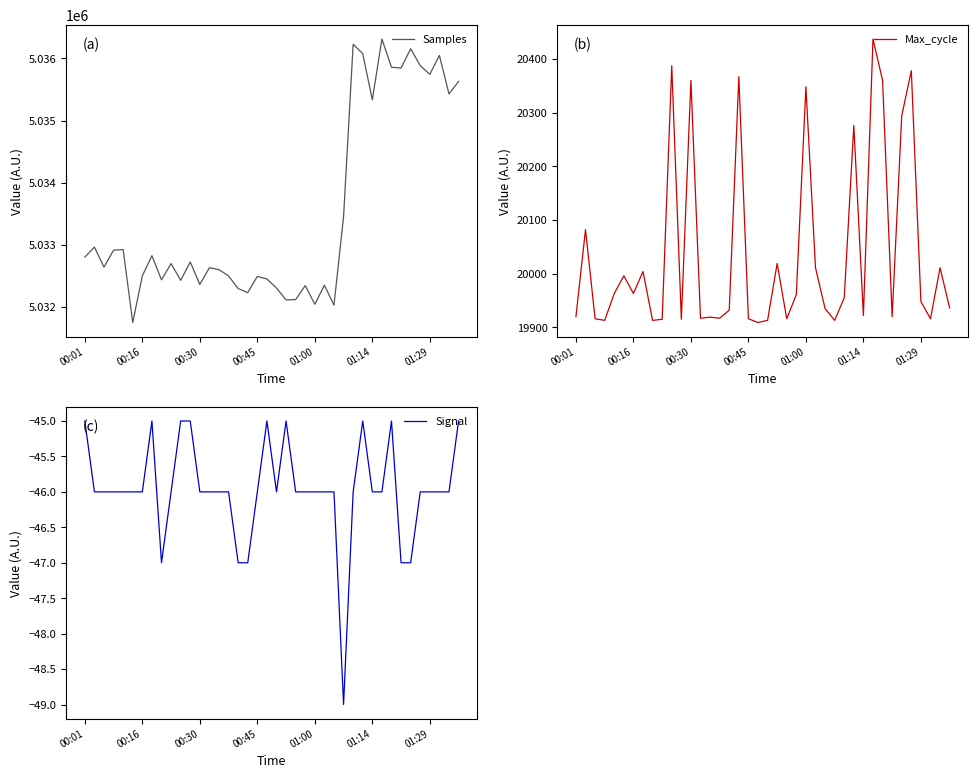

What is the difference between the second highest and second lowest values in the Max_cycle series?

474